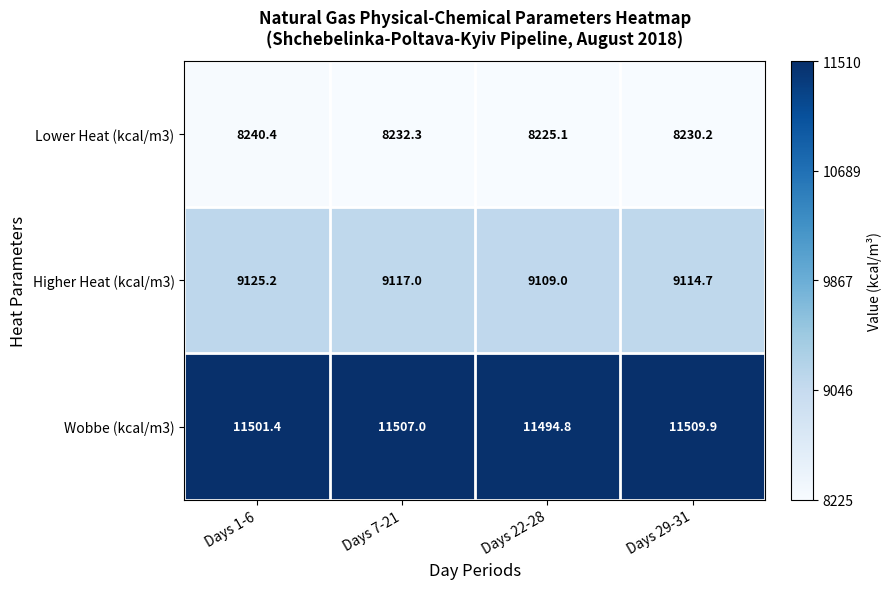

List the series in order of their overall mean, lowest first.

Lower Heat (kcal/m3), Higher Heat (kcal/m3), Wobbe (kcal/m3)